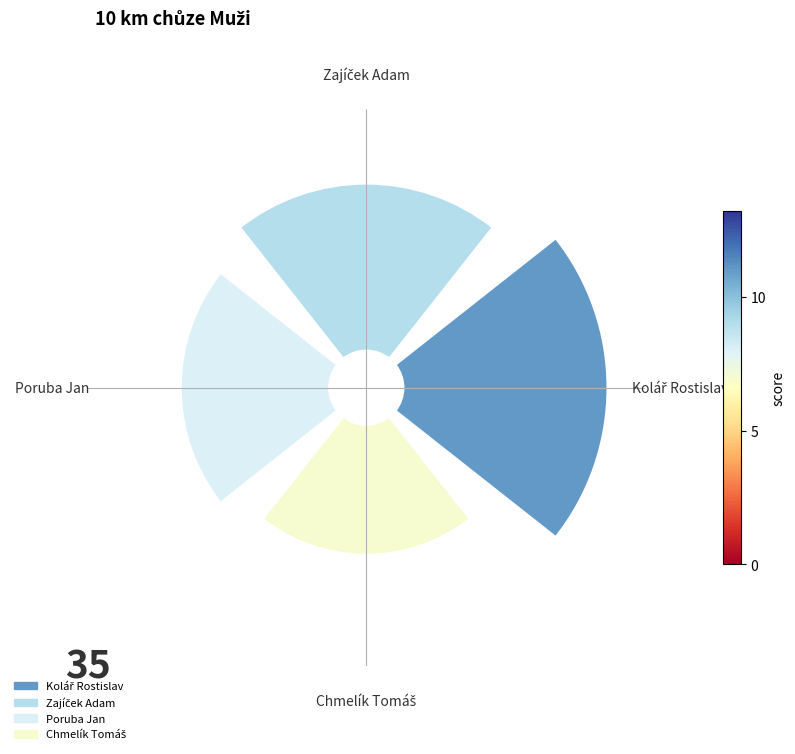

Rank the categories by value from lowest to highest.

Chmelík Tomáš, Poruba Jan, Zajíček Adam, Kolář Rostislav